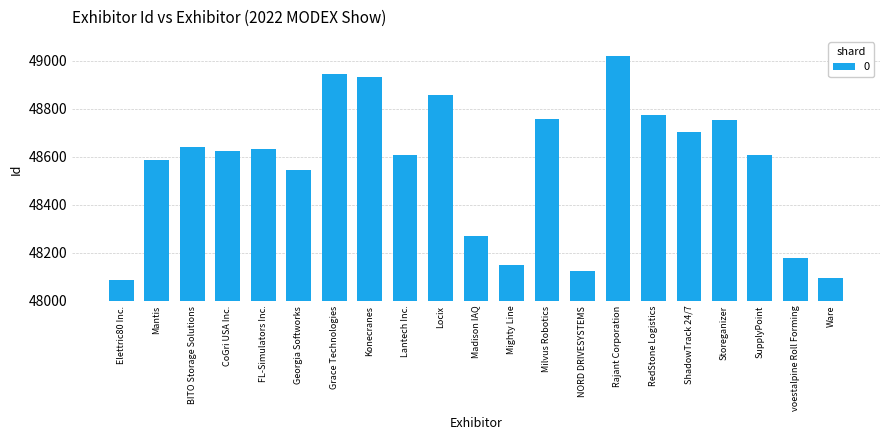

What position from the left is BITO Storage Solutions?

3